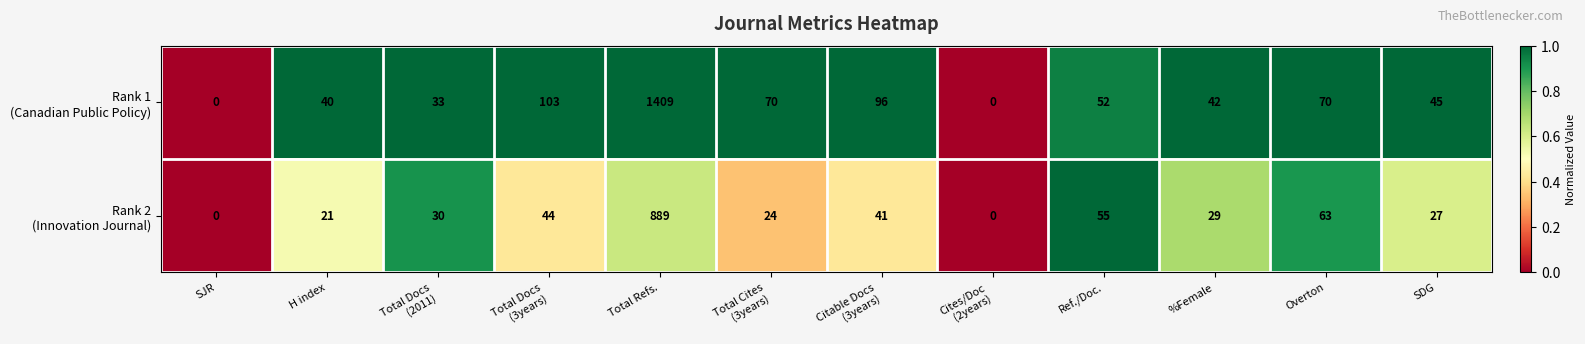

At which category is the sum across all series the highest?

Total Refs.